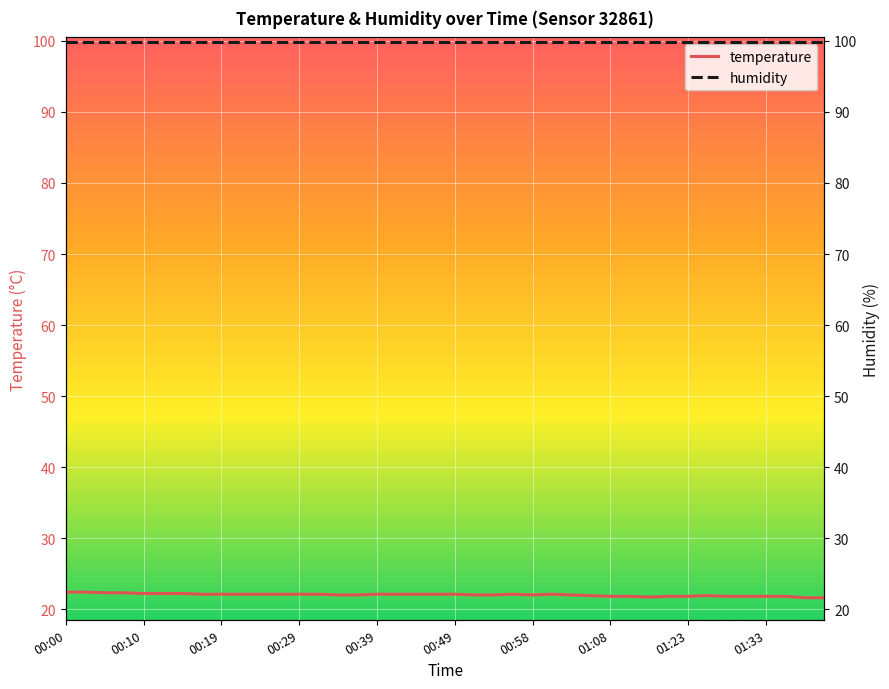

How many categories are shown in the chart?

40